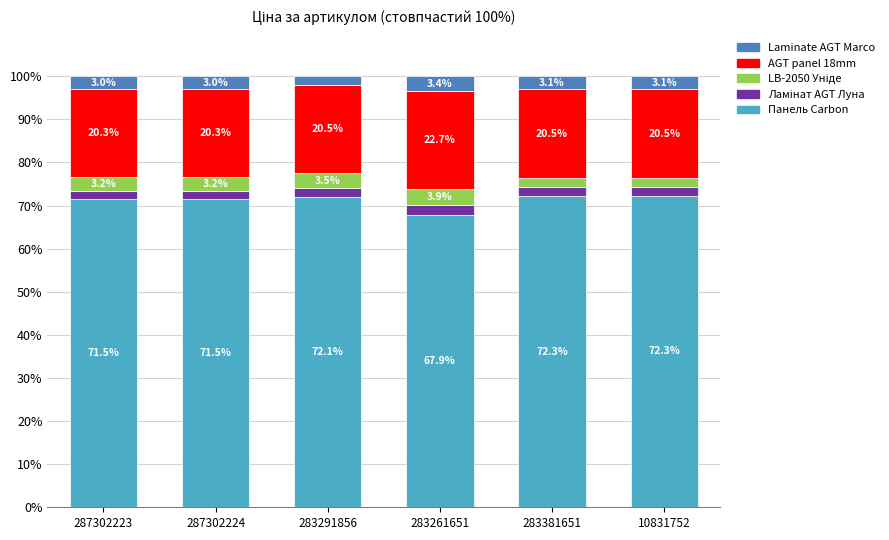

How many categories are shown in the chart?

6